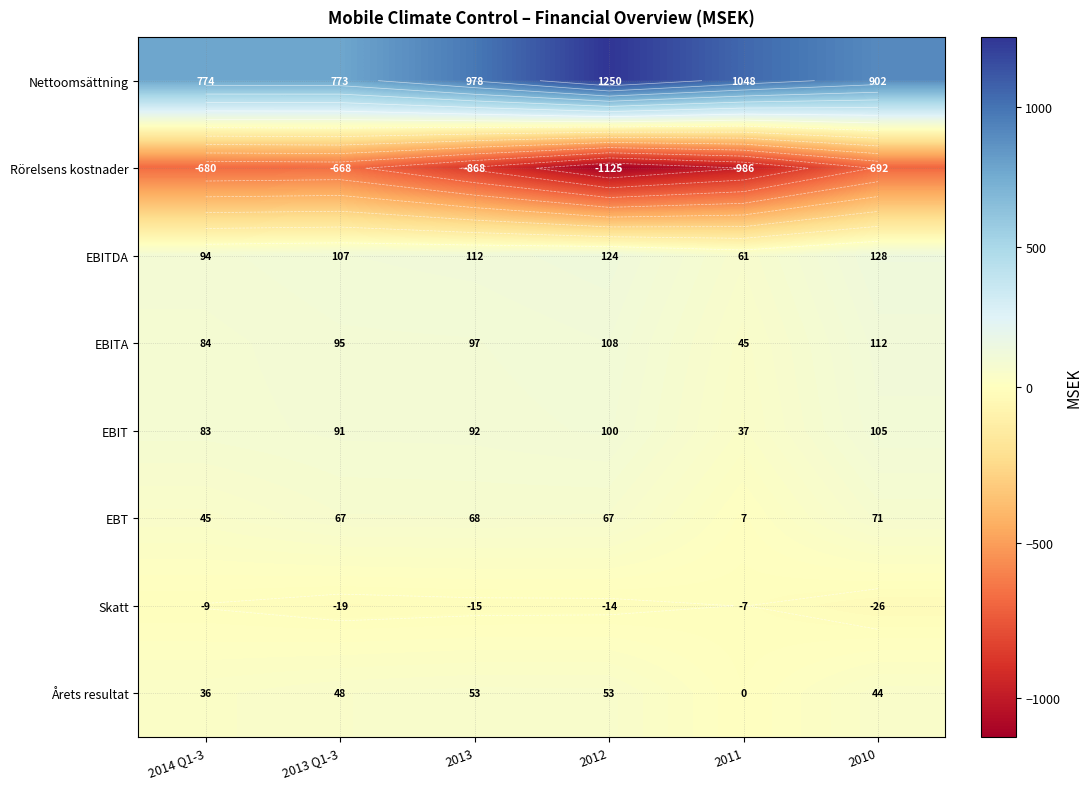

Which series has the largest range (max minus min)?

Nettoomsättning